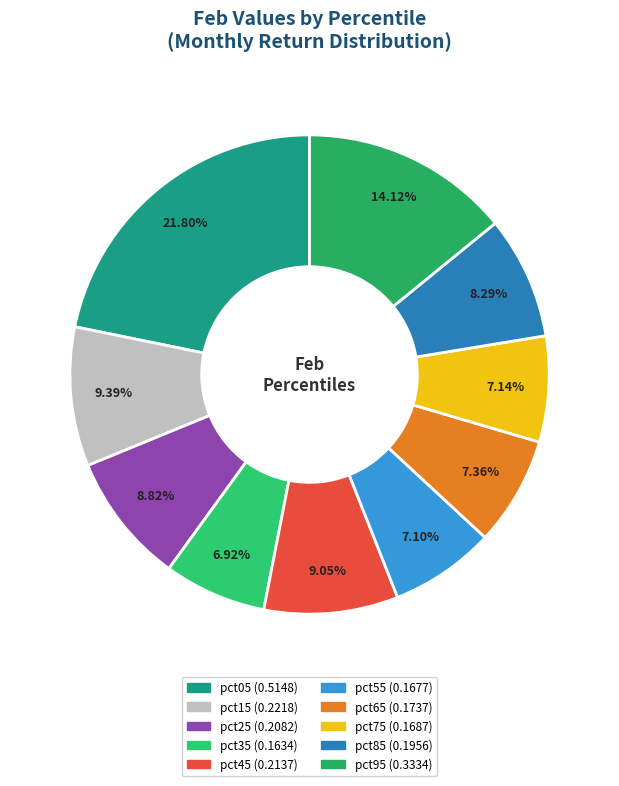

To the nearest percent, what is the difference between the largest and smallest slice percentages?

15%